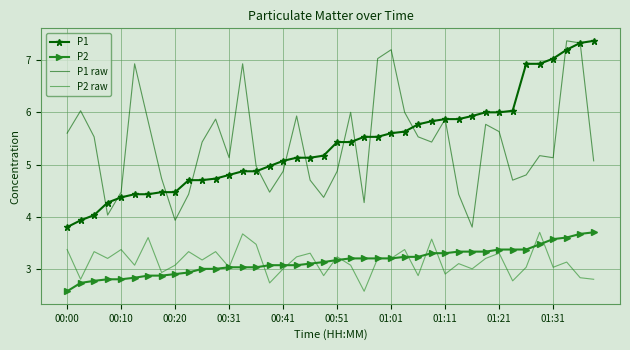

What is the highest value of the P1 raw series?

7.4